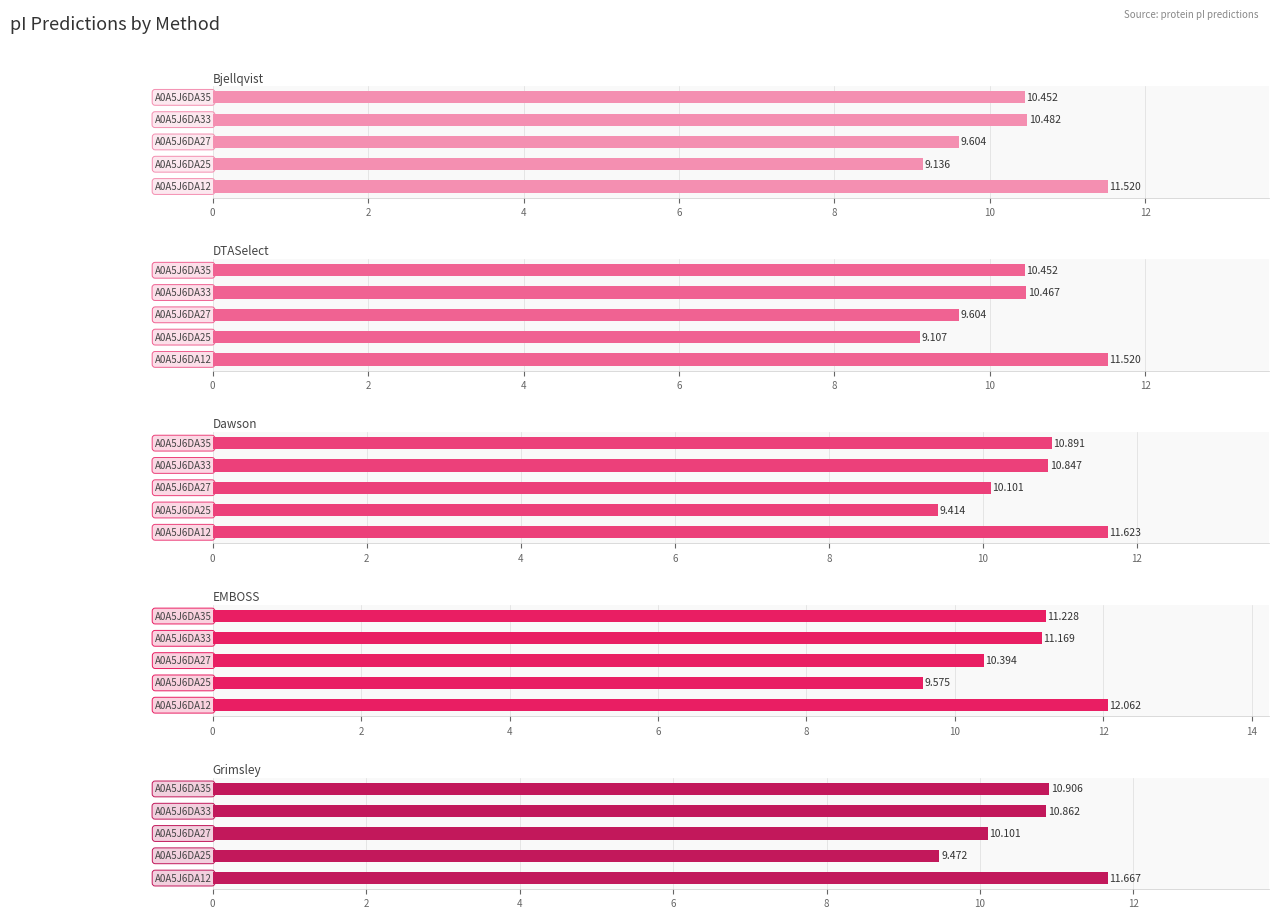

What is the maximum value shown in the chart?

12.1